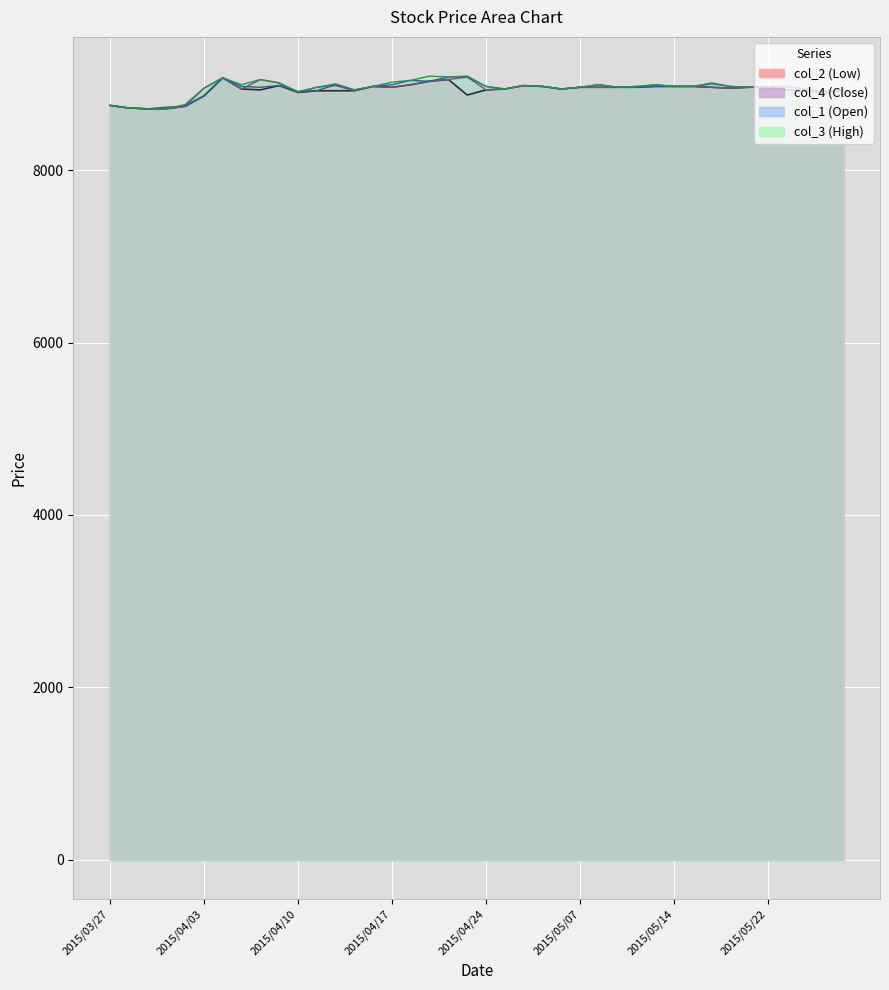

How many lines are shown in the chart?

4